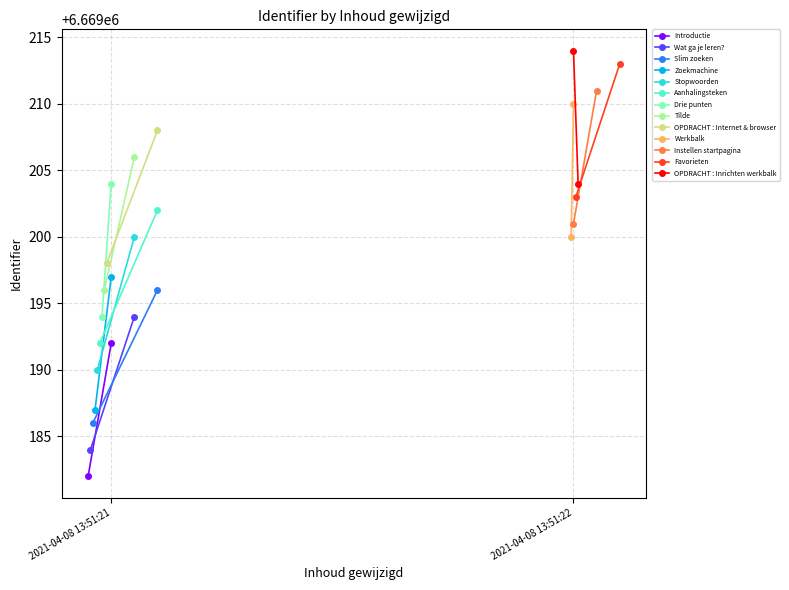

What is the change in value from 2021-04-08 13:51:21 to 2021-04-08 13:51:22?

+13